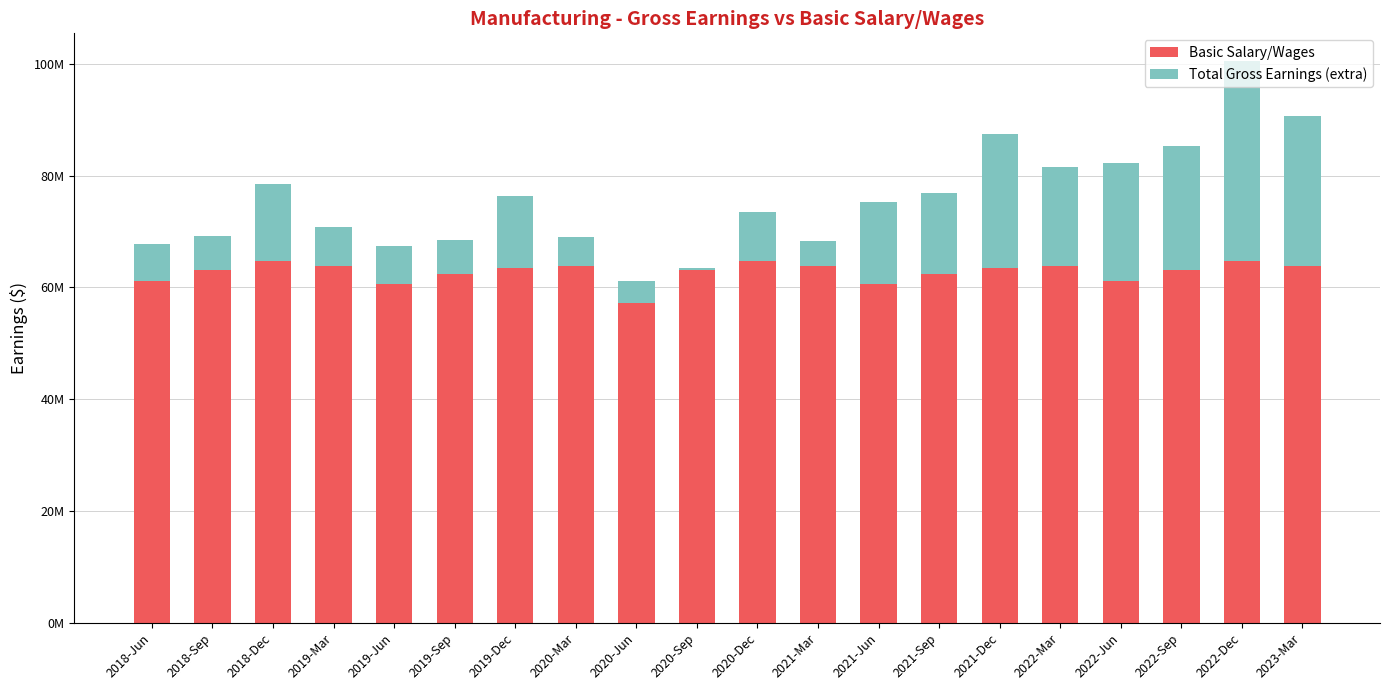

The value of Basic Salary/Wages at 2020-Mar is 18171908. True or false?

False